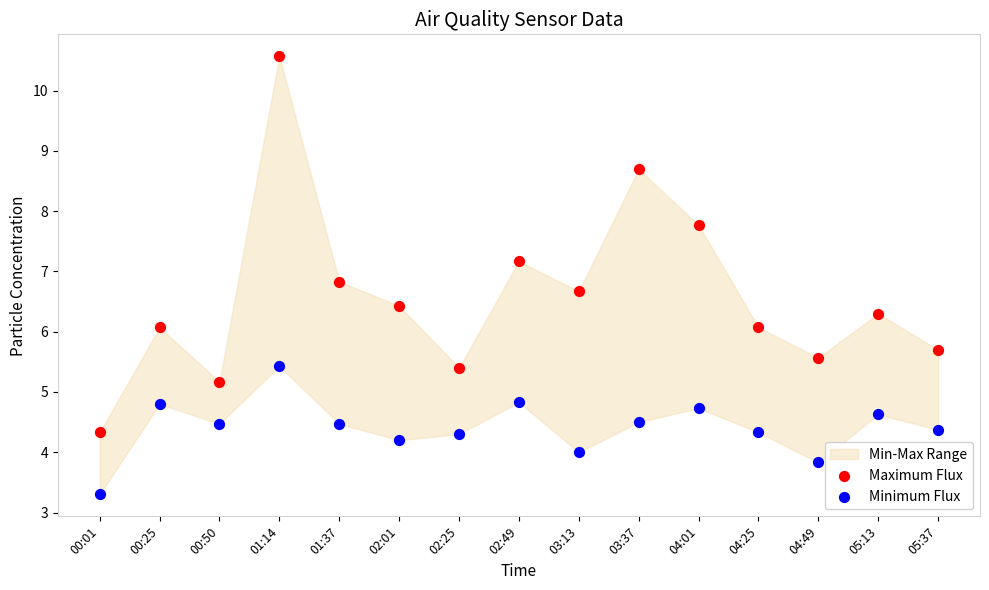

Which series has the largest Y range (max minus min)?

Maximum Flux